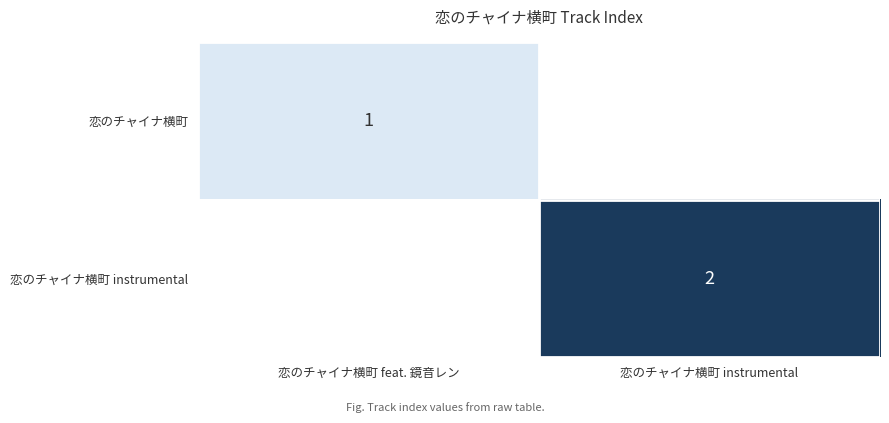

The 恋のチャイナ横町 series shows 0 at 恋のチャイナ横町 feat. 鏡音レン. True or false?

False